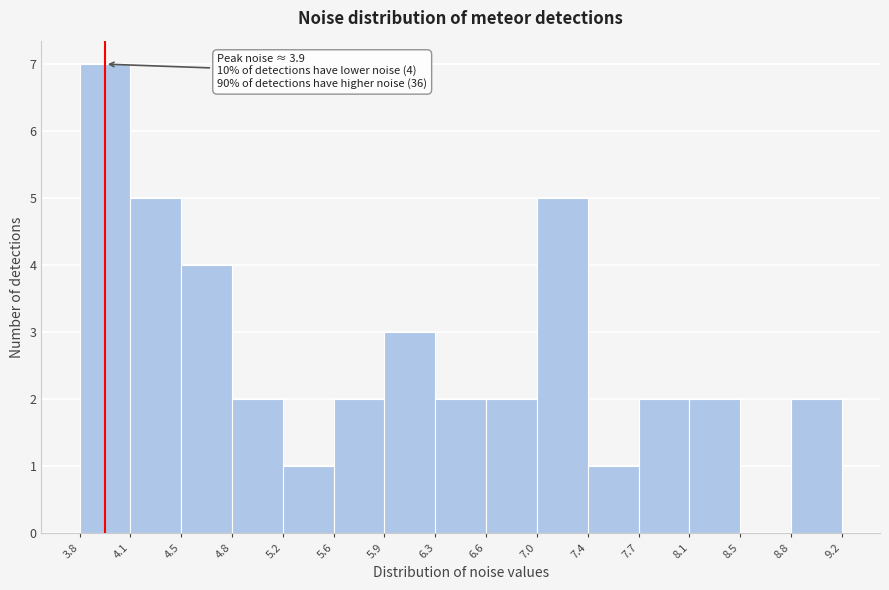

Which range on the x-axis has the tallest bar?

3.8 to 4.1